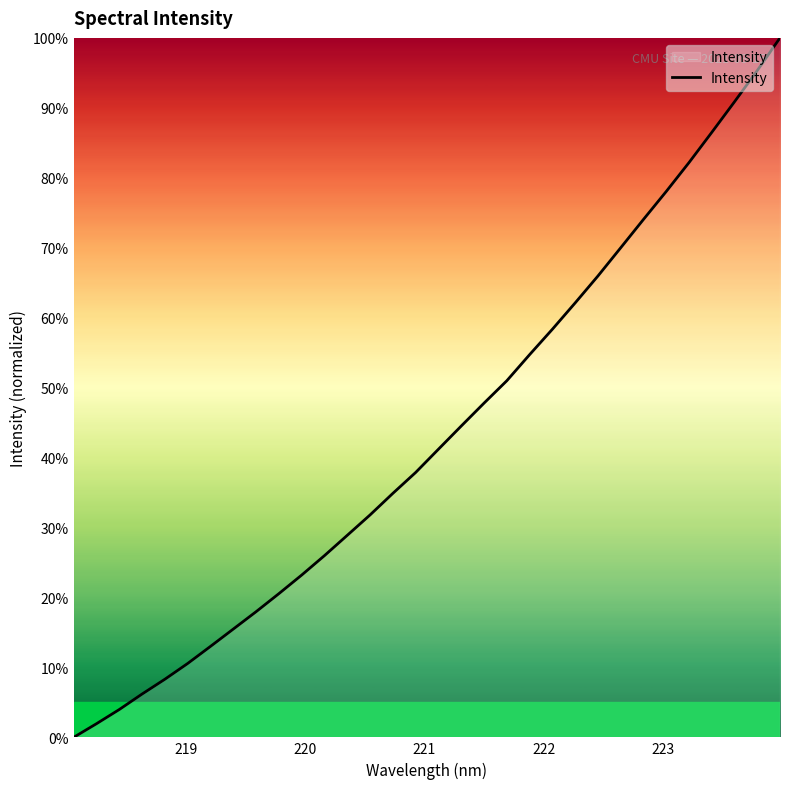

What is the difference between the second highest and second lowest values?

93.4